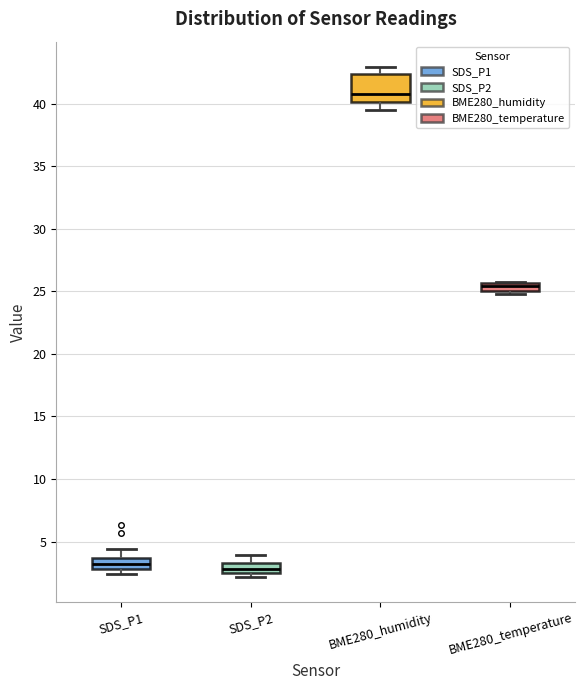

Which box is the tallest, from its lower edge to its upper edge?

BME280_humidity